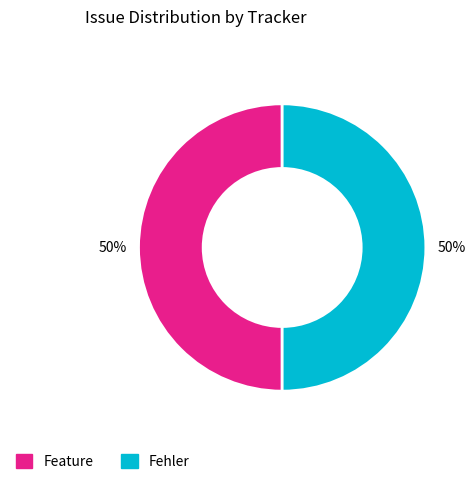

Do Fehler and Feature together represent more than half of the pie?

Yes